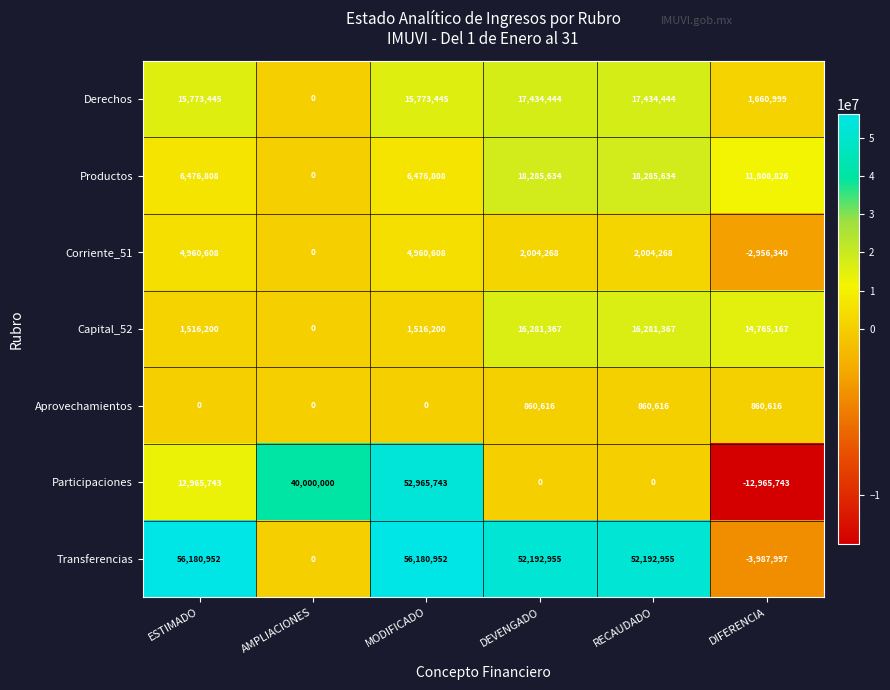

Rank the series at RECAUDADO from lowest to highest value.

Participaciones, Aprovechamientos, Corriente_51, Capital_52, Derechos, Productos, Transferencias